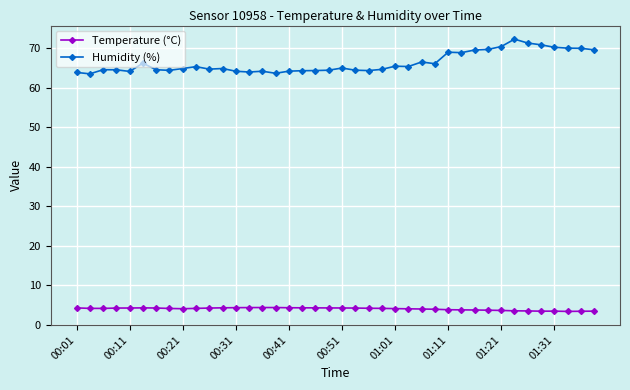

Rank the series by their maximum value, from highest to lowest.

Humidity (%), Temperature (°C)